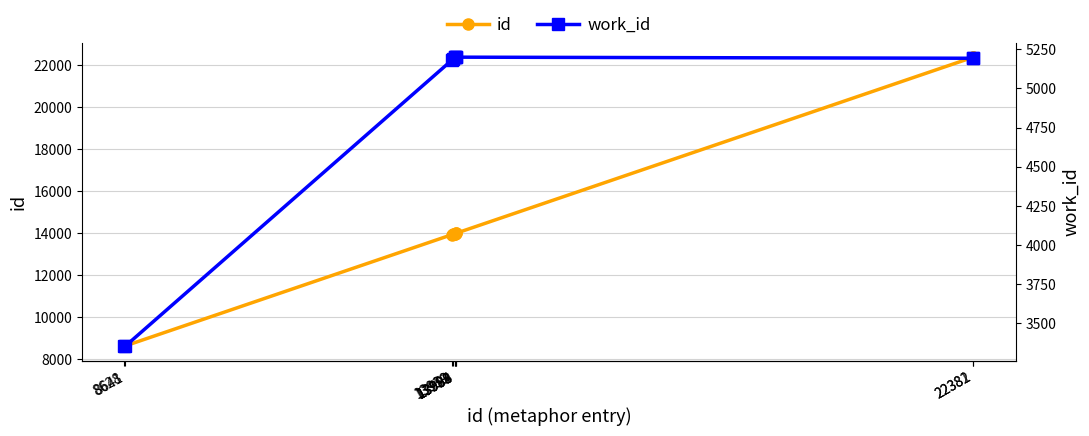

Reading left to right, extract all data points from this chart.

id: 8628	8641	13939	13953	13988	13989	13993	13994	22381	22382
work_id: 3355	3355	5182	5189	5199	5199	5199	5199	5192	5192